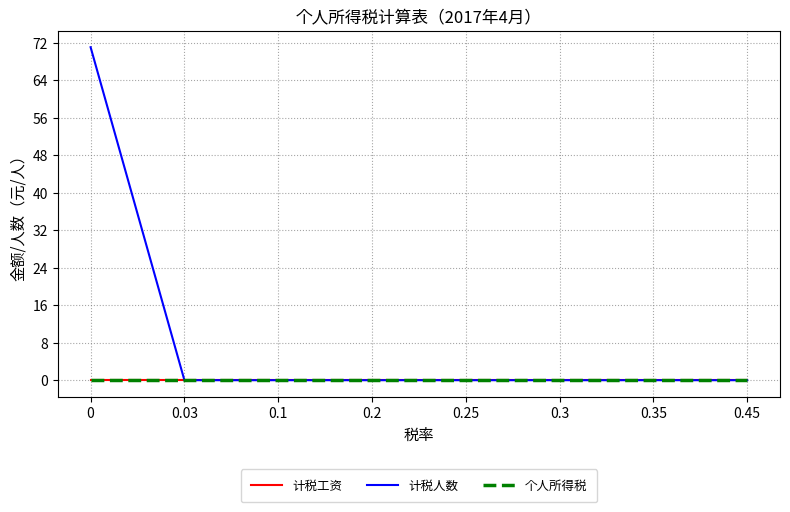

True or false: 计税工资 and 个人所得税 cross at least once.

False